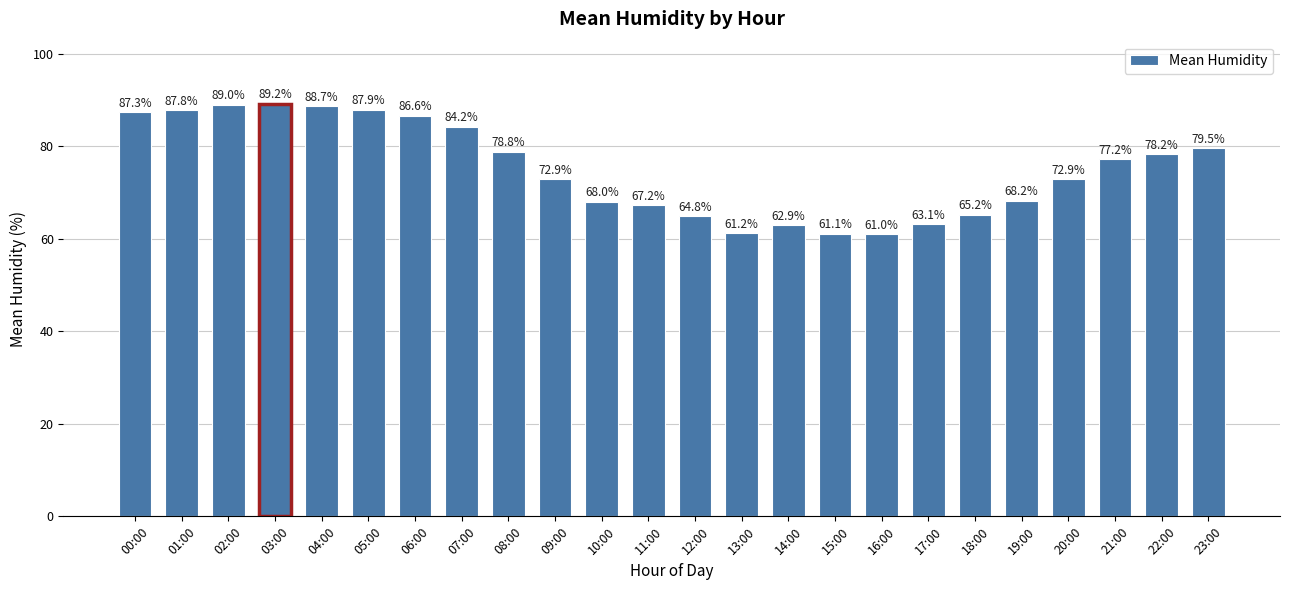

What is the maximum value shown in the chart?

89.2